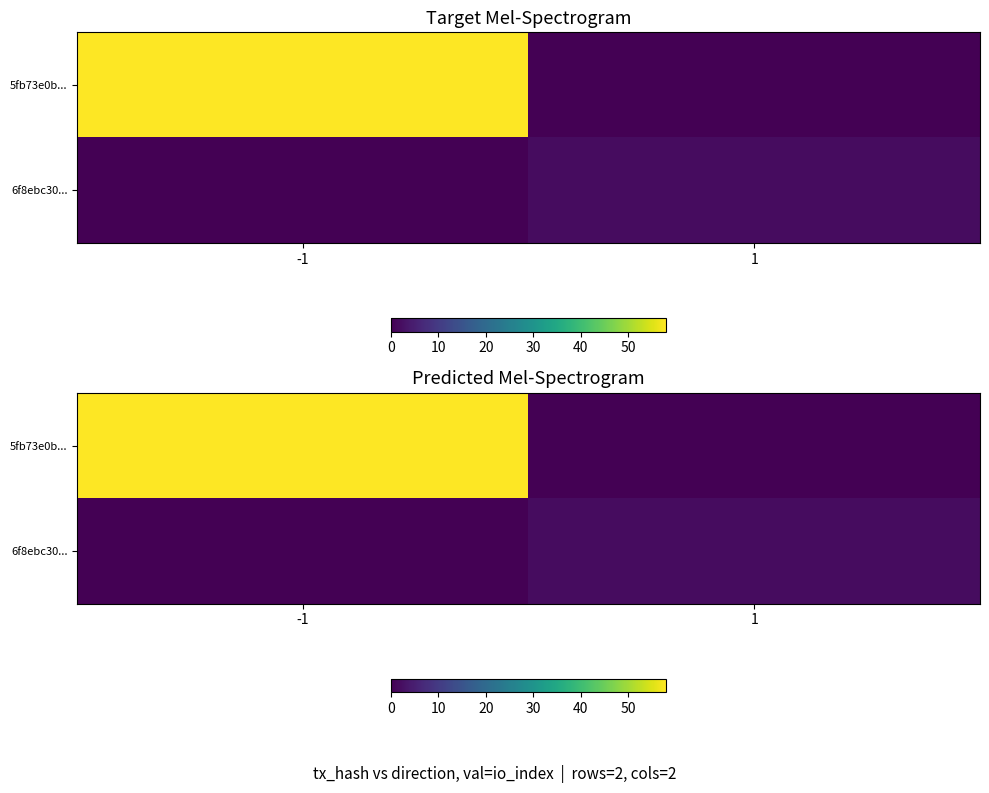

Between 1 and -1, which is larger?

-1